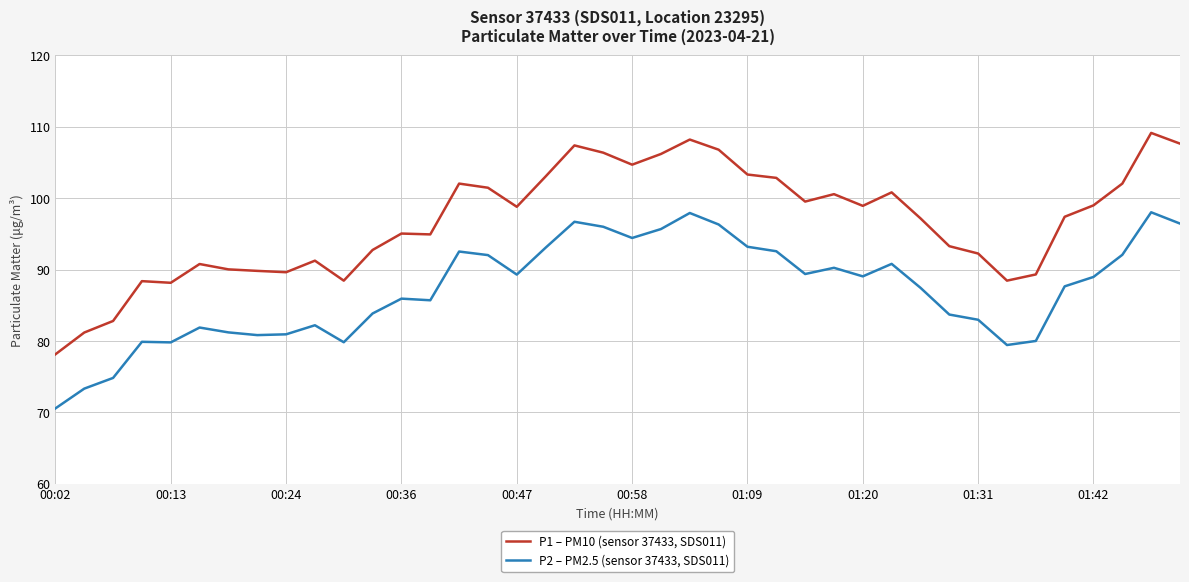

True or false: P1 – PM10 (sensor 37433, SDS011) and P2 – PM2.5 (sensor 37433, SDS011) intersect in this chart.

False